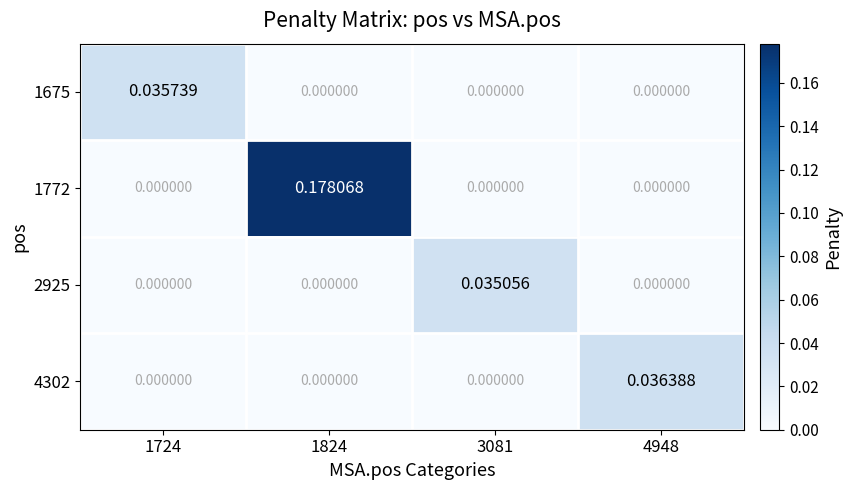

Is the value of 2925 at 3081 greater than the value of 4302 at 1724?

Yes